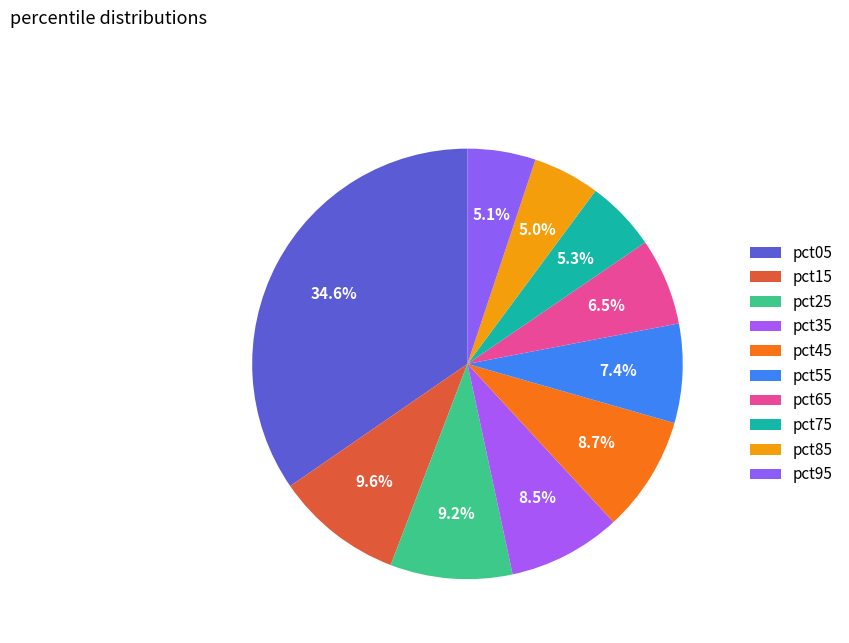

To the nearest percent, what is the combined percentage of pct55 and pct15?

17%